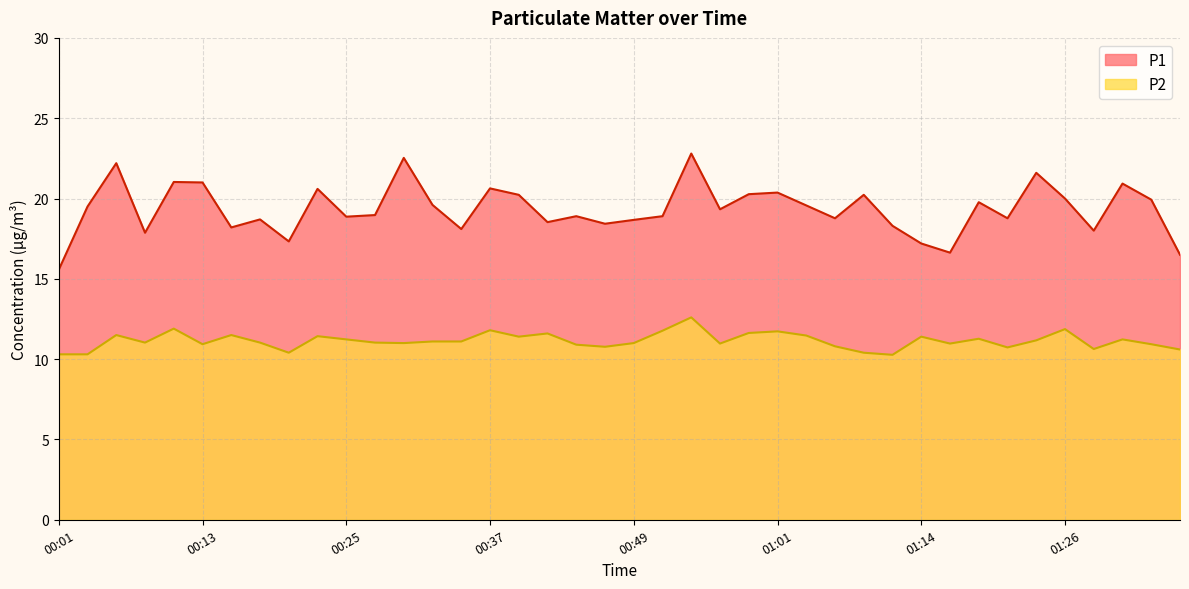

Reading left to right, list all the values displayed in this chart.

P1: 15.6	19.5	22.2	17.9	21.0	21.0	18.2	18.7	17.3	20.6	18.9	19.0	22.5	19.6	18.1	20.6	20.2	18.5	18.9	18.4	18.7	18.9	22.8	19.3	20.3	20.4	19.6	18.8	20.2	18.3	17.2	16.6	19.8	18.8	21.6	20.0	18.0	20.9	19.9	16.5
P2: 10.3	10.3	11.5	11.0	11.9	10.9	11.5	11.0	10.4	11.4	11.2	11.0	11.0	11.1	11.1	11.8	11.4	11.6	10.9	10.8	11.0	11.8	12.6	11.0	11.6	11.7	11.5	10.8	10.4	10.3	11.4	11.0	11.3	10.7	11.2	11.9	10.6	11.2	10.9	10.6